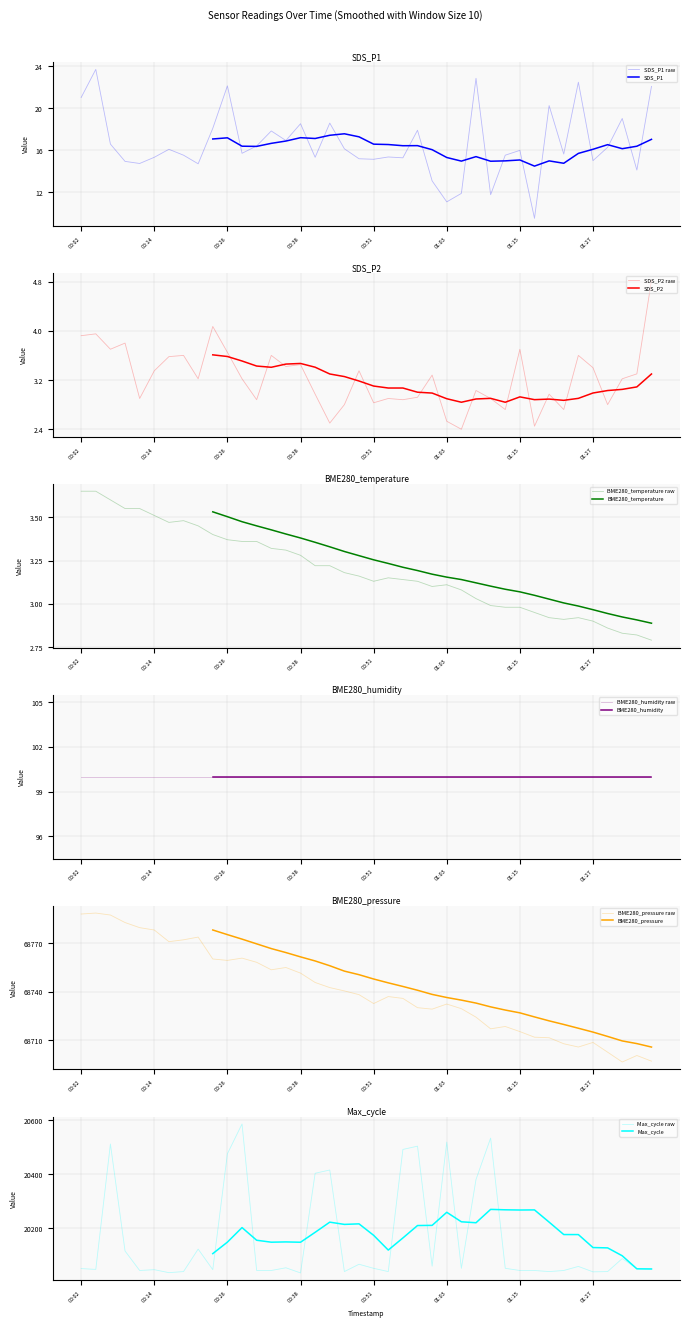

At which category does the chart reach its peak across all series?

00:04